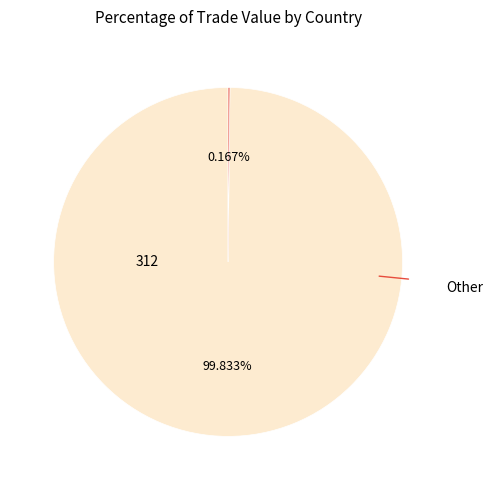

Is there any slice that represents more than half of the pie?

Yes